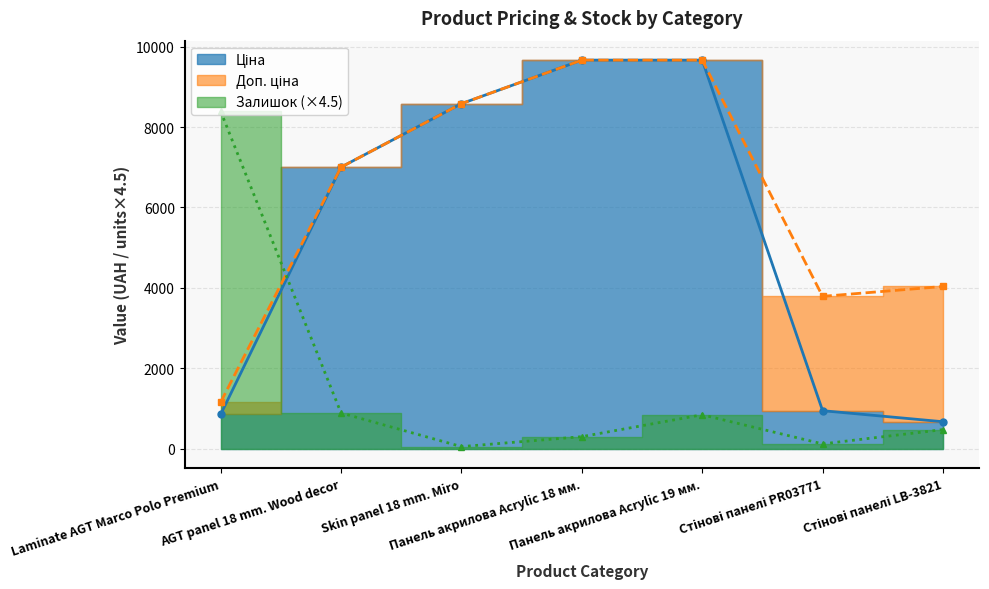

What is the average value of the Ціна series?

5341.1